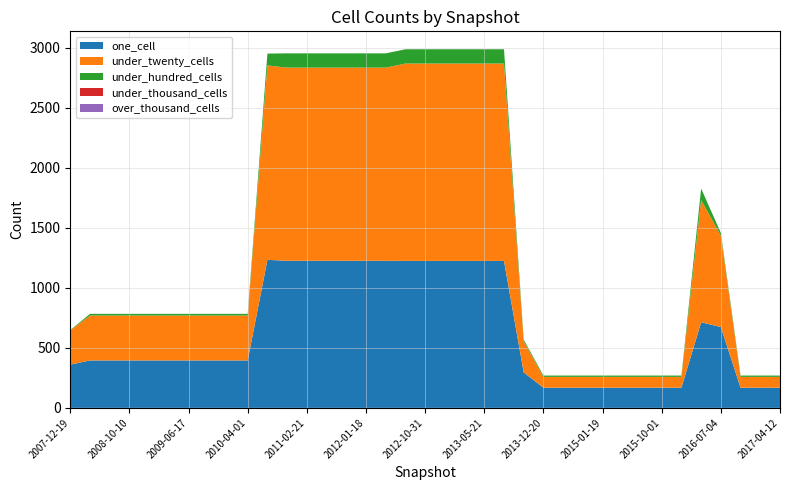

Reading left to right, list all the values displayed in this chart.

one_cell: 2007-12-19=360	2008-04-01=395	2008-06-27=395	2008-10-10=395	2008-12-17=395	2009-04-06=395	2009-06-17=395	2009-09-25=395	2009-12-16=395	2010-04-01=395	2010-07-26=1233	2010-11-17=1225	2011-02-21=1225	2011-06-10=1225	2011-09-05=1225	2012-01-18=1225	2012-03-26=1225	2012-07-13=1224	2012-10-31=1224	2012-12-11=1224	2013-02-20=1224	2013-05-21=1224	2013-07-09=1224	2013-09-10=295	2013-12-20=168	2014-03-28=168	2014-09-08=168	2015-01-19=168	2015-04-09=168	2015-07-03=168	2015-10-01=168	2016-01-04=168	2016-04-05=713	2016-07-04=673	2016-10-07=168	2016-12-27=168	2017-04-12=168
under_twenty_cells: 2007-12-19=285	2008-04-01=374	2008-06-27=374	2008-10-10=374	2008-12-17=374	2009-04-06=374	2009-06-17=374	2009-09-25=374	2009-12-16=374	2010-04-01=374	2010-07-26=1619	2010-11-17=1609	2011-02-21=1609	2011-06-10=1609	2011-09-05=1609	2012-01-18=1609	2012-03-26=1609	2012-07-13=1644	2012-10-31=1644	2012-12-11=1644	2013-02-20=1644	2013-05-21=1644	2013-07-09=1644	2013-09-10=259	2013-12-20=90	2014-03-28=90	2014-09-08=90	2015-01-19=90	2015-04-09=90	2015-07-03=90	2015-10-01=90	2016-01-04=90	2016-04-05=1019	2016-07-04=761	2016-10-07=90	2016-12-27=90	2017-04-12=90
under_hundred_cells: 2007-12-19=3	2008-04-01=14	2008-06-27=14	2008-10-10=14	2008-12-17=14	2009-04-06=14	2009-06-17=14	2009-09-25=14	2009-12-16=14	2010-04-01=14	2010-07-26=99	2010-11-17=119	2011-02-21=119	2011-06-10=119	2011-09-05=119	2012-01-18=119	2012-03-26=119	2012-07-13=119	2012-10-31=119	2012-12-11=119	2013-02-20=119	2013-05-21=119	2013-07-09=119	2013-09-10=14	2013-12-20=11	2014-03-28=11	2014-09-08=11	2015-01-19=11	2015-04-09=11	2015-07-03=11	2015-10-01=11	2016-01-04=11	2016-04-05=95	2016-07-04=23	2016-10-07=11	2016-12-27=11	2017-04-12=11
under_thousand_cells: 2007-12-19=0	2008-04-01=0	2008-06-27=0	2008-10-10=0	2008-12-17=0	2009-04-06=0	2009-06-17=0	2009-09-25=0	2009-12-16=0	2010-04-01=0	2010-07-26=0	2010-11-17=0	2011-02-21=0	2011-06-10=0	2011-09-05=0	2012-01-18=0	2012-03-26=0	2012-07-13=0	2012-10-31=0	2012-12-11=0	2013-02-20=0	2013-05-21=0	2013-07-09=0	2013-09-10=0	2013-12-20=0	2014-03-28=0	2014-09-08=0	2015-01-19=0	2015-04-09=0	2015-07-03=0	2015-10-01=0	2016-01-04=0	2016-04-05=0	2016-07-04=0	2016-10-07=0	2016-12-27=0	2017-04-12=0
over_thousand_cells: 2007-12-19=0	2008-04-01=0	2008-06-27=0	2008-10-10=0	2008-12-17=0	2009-04-06=0	2009-06-17=0	2009-09-25=0	2009-12-16=0	2010-04-01=0	2010-07-26=0	2010-11-17=0	2011-02-21=0	2011-06-10=0	2011-09-05=0	2012-01-18=0	2012-03-26=0	2012-07-13=0	2012-10-31=0	2012-12-11=0	2013-02-20=0	2013-05-21=0	2013-07-09=0	2013-09-10=0	2013-12-20=0	2014-03-28=0	2014-09-08=0	2015-01-19=0	2015-04-09=0	2015-07-03=0	2015-10-01=0	2016-01-04=0	2016-04-05=0	2016-07-04=0	2016-10-07=0	2016-12-27=0	2017-04-12=0